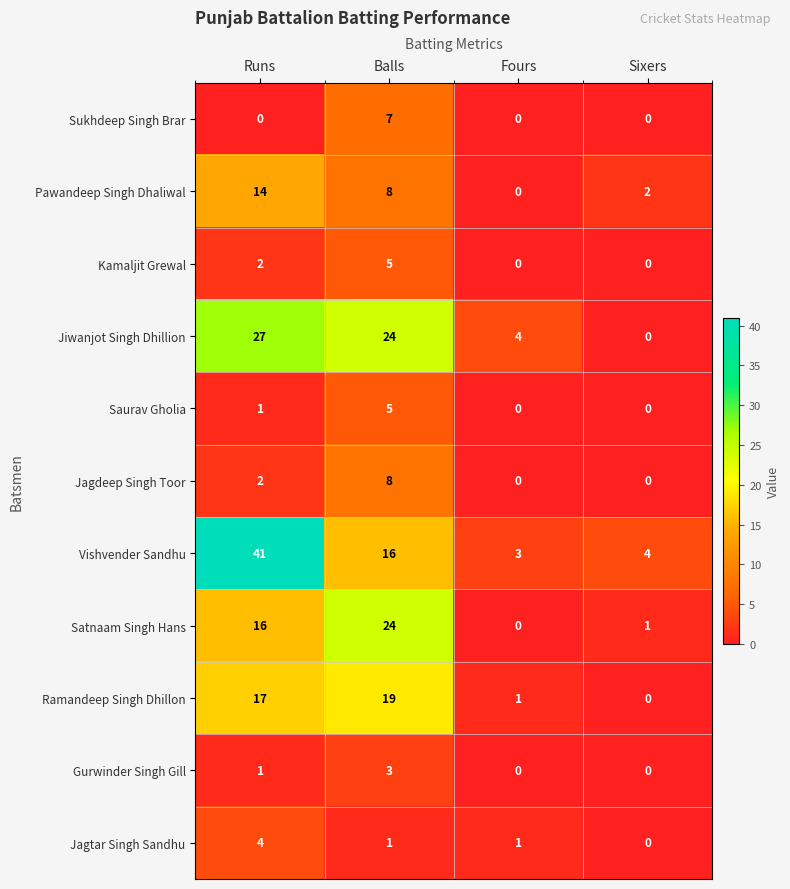

What is the total value across all series at Balls?

120